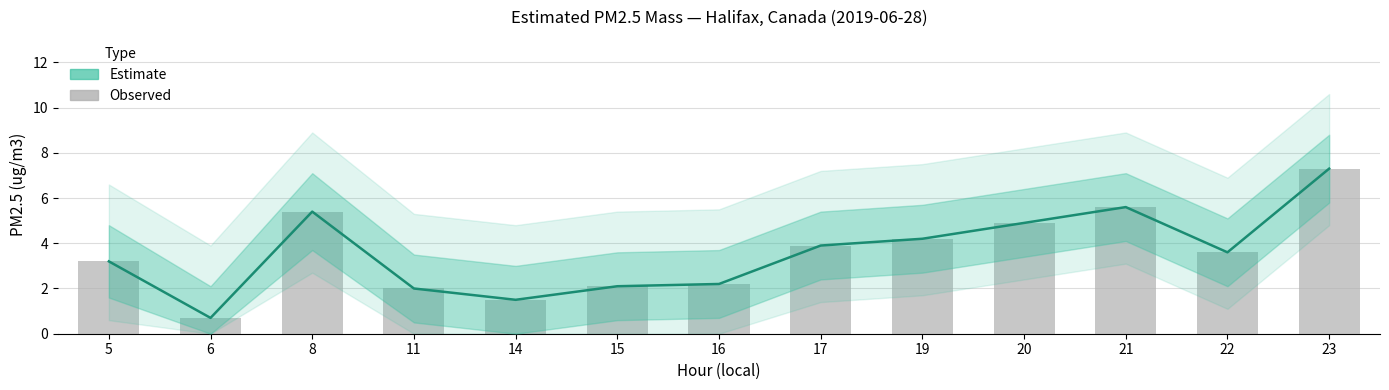

At which label is Estimated PM2.5 mass closest to 4?

17